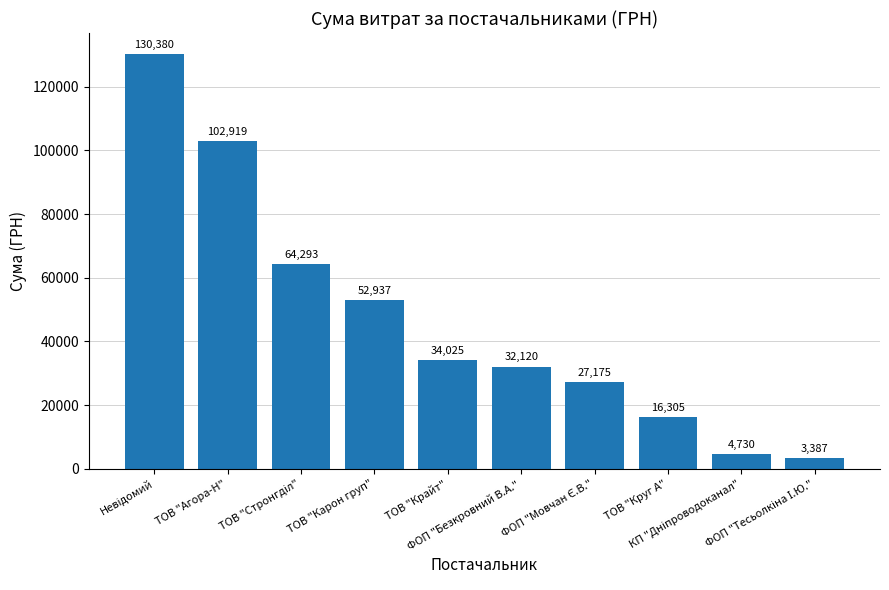

What is the smallest value displayed?

3387.1